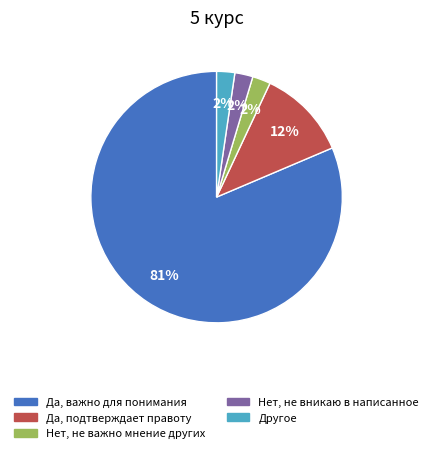

Is it true that Да, важно для понимания is 91% of the pie?

False